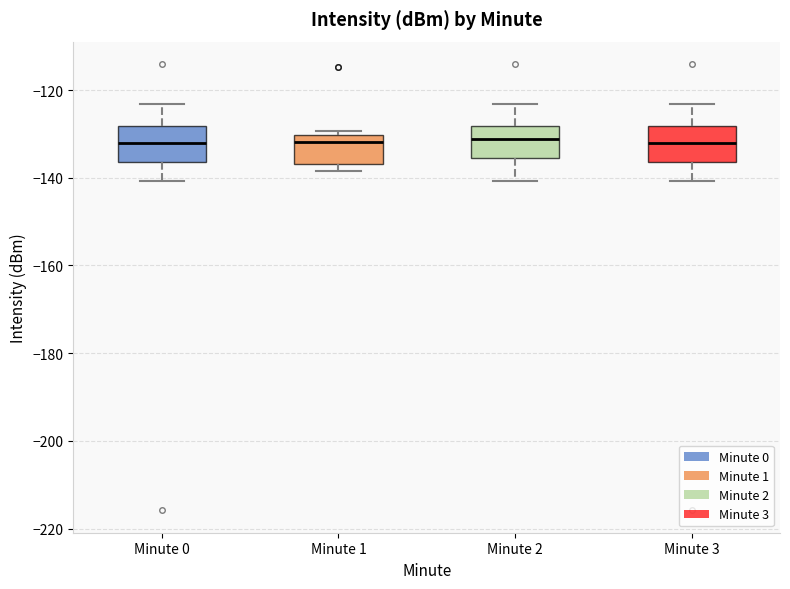

Where does the upper whisker of the box for Minute 2 end on the y-axis? The values are not printed on the chart, so give them approximately, as read against the axis.

-124